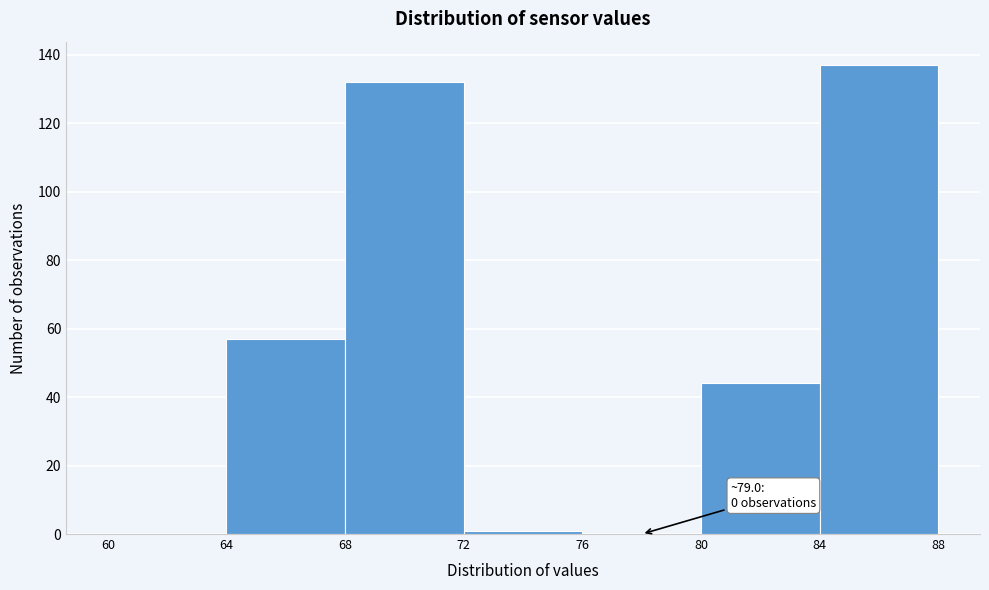

Over which range of the x-axis is the bar tallest?

84 to 88